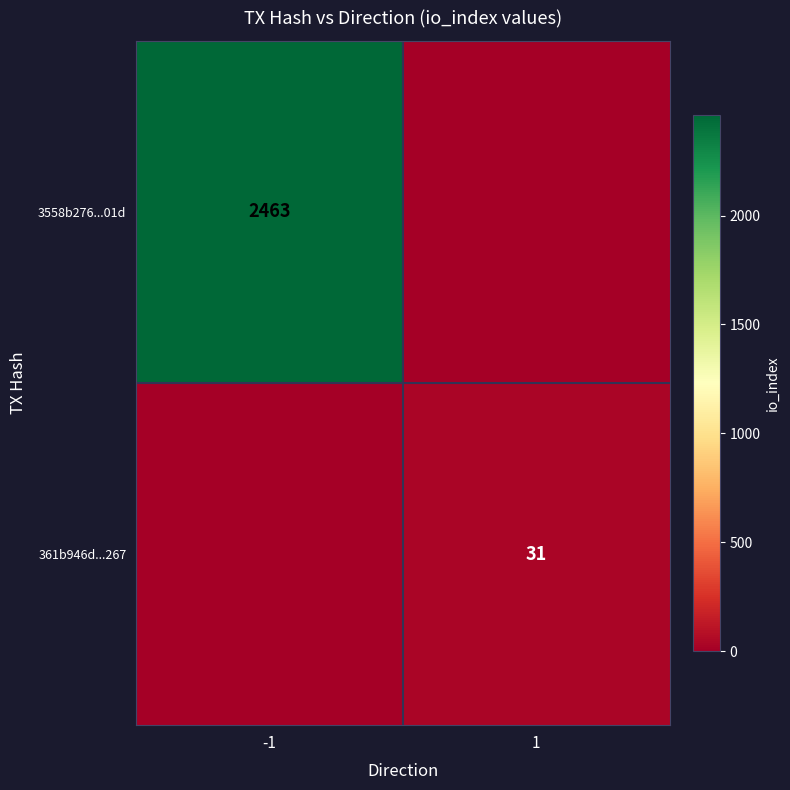

What is the spread (max minus min) of values at 1?

31